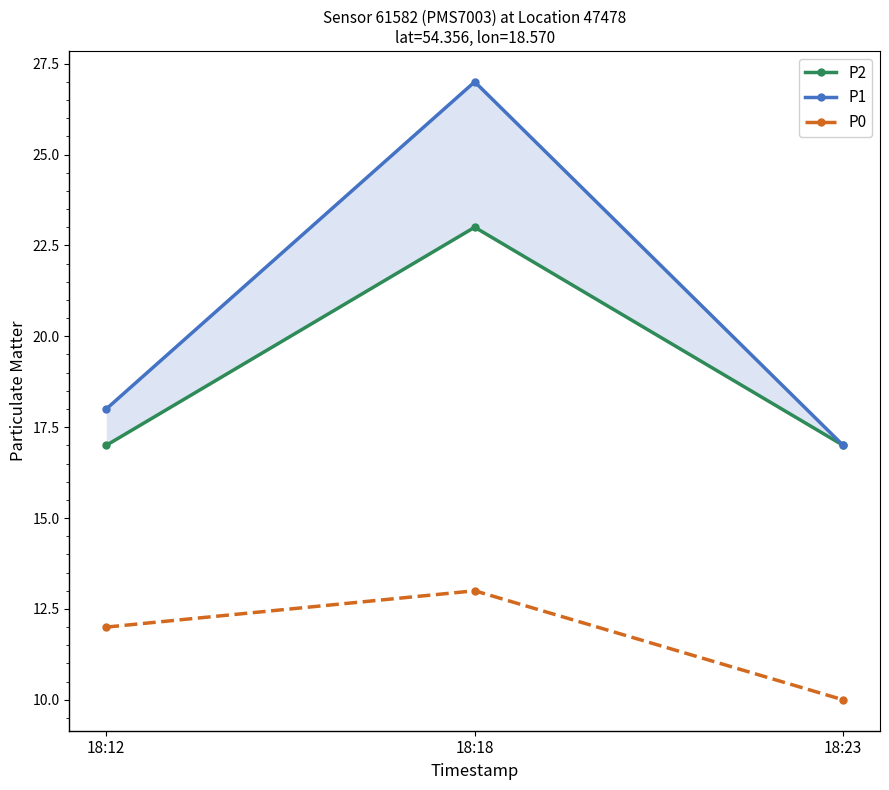

What is the difference between the maximum and minimum values in the P1 series?

10